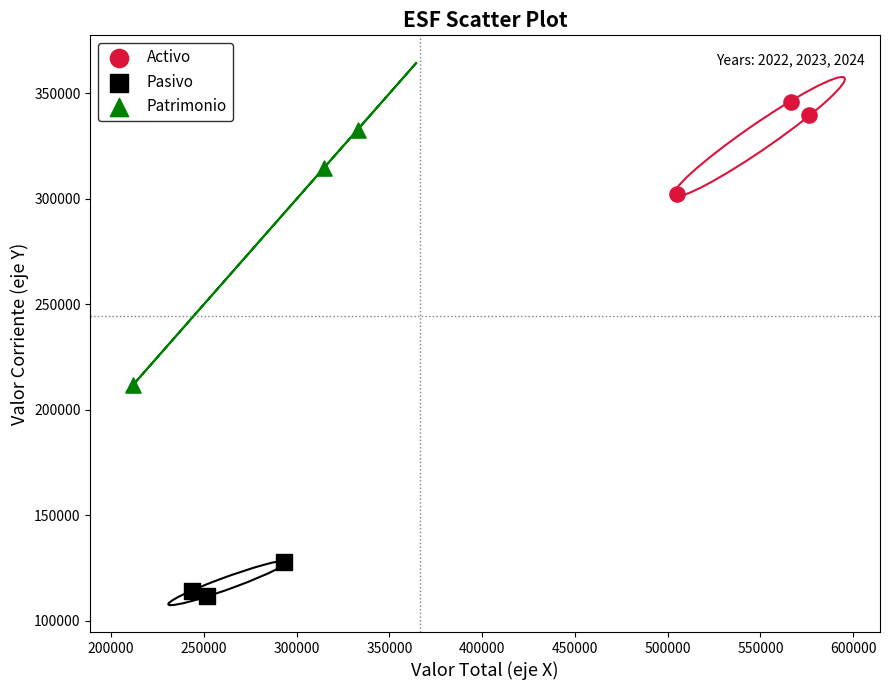

Which series has the largest Y range (max minus min)?

Patrimonio